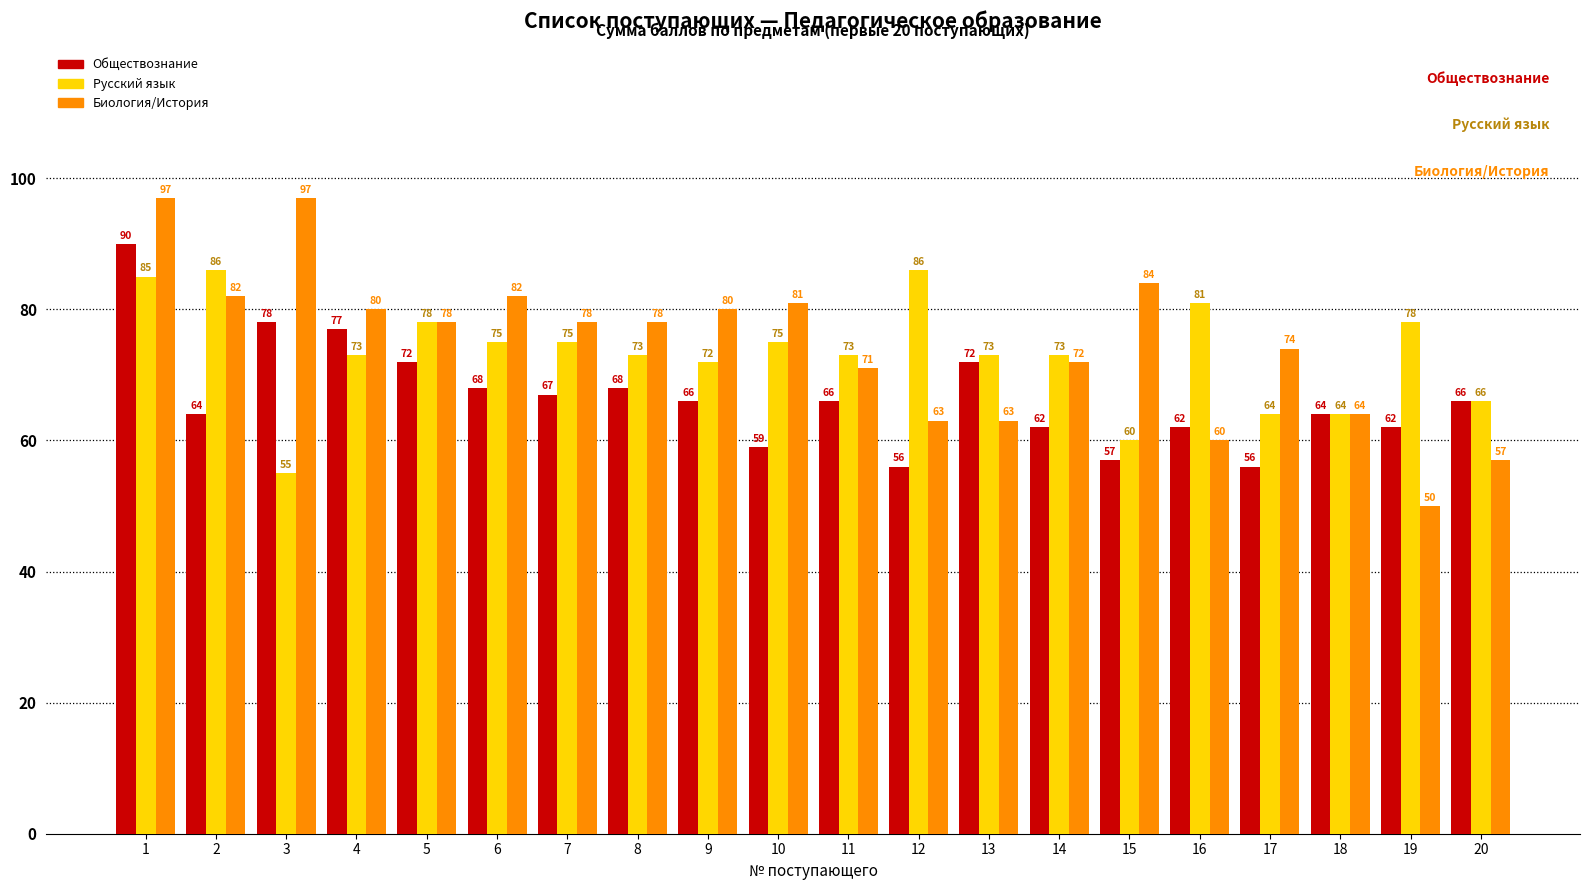

What is the sum of the Обществознание values at 11 and 9?

132